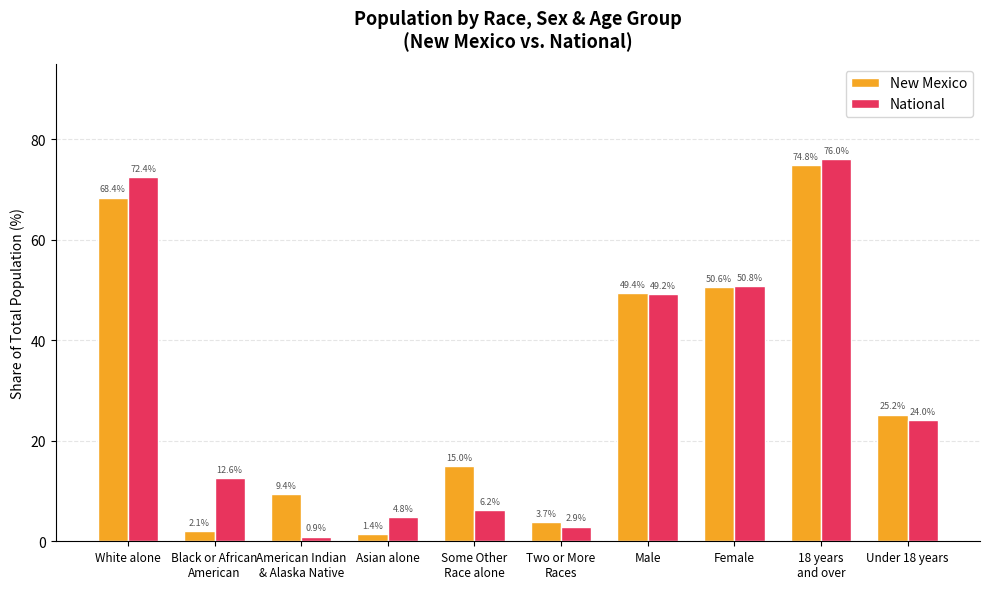

What is the sum of the New Mexico values at Two or More
Races and Some Other
Race alone?

18.7